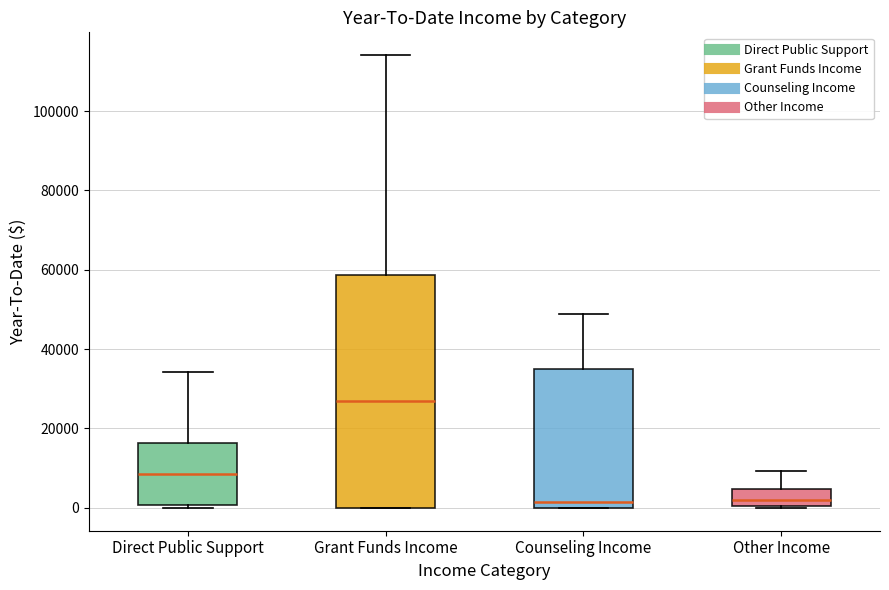

Where is the lower edge of the box for Counseling Income on the y-axis? The values are not printed on the chart, so give them approximately, as read against the axis.

0